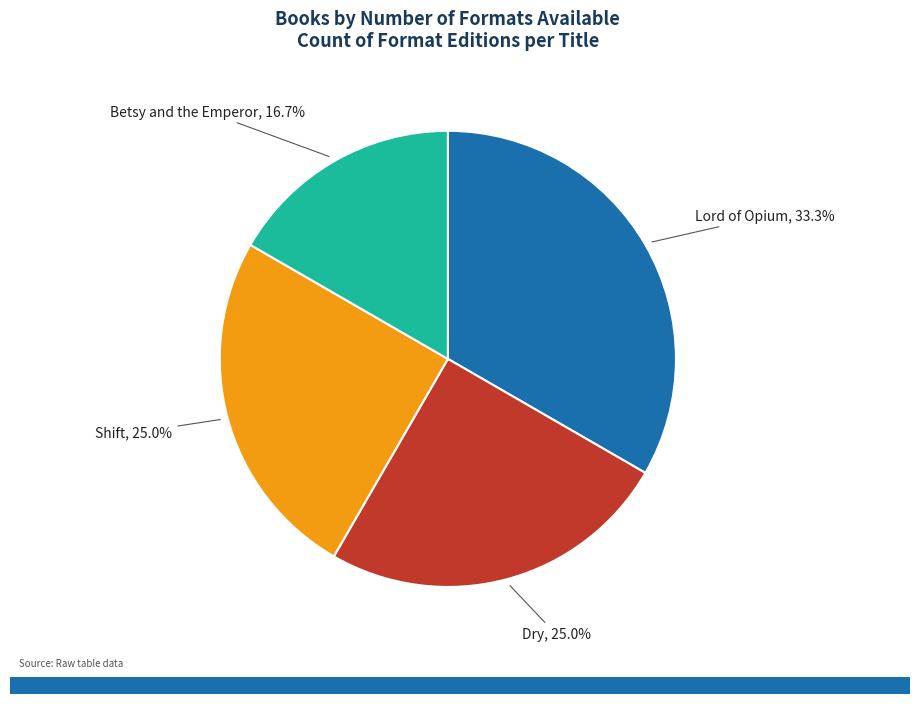

Is it true that Betsy and the Emperor is 17% of the pie?

True